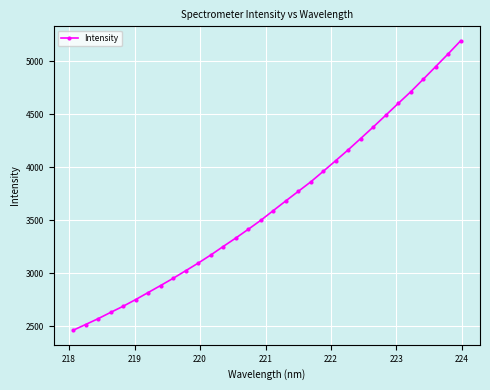

True or false: there are more than 0 points higher than both neighbors.

False